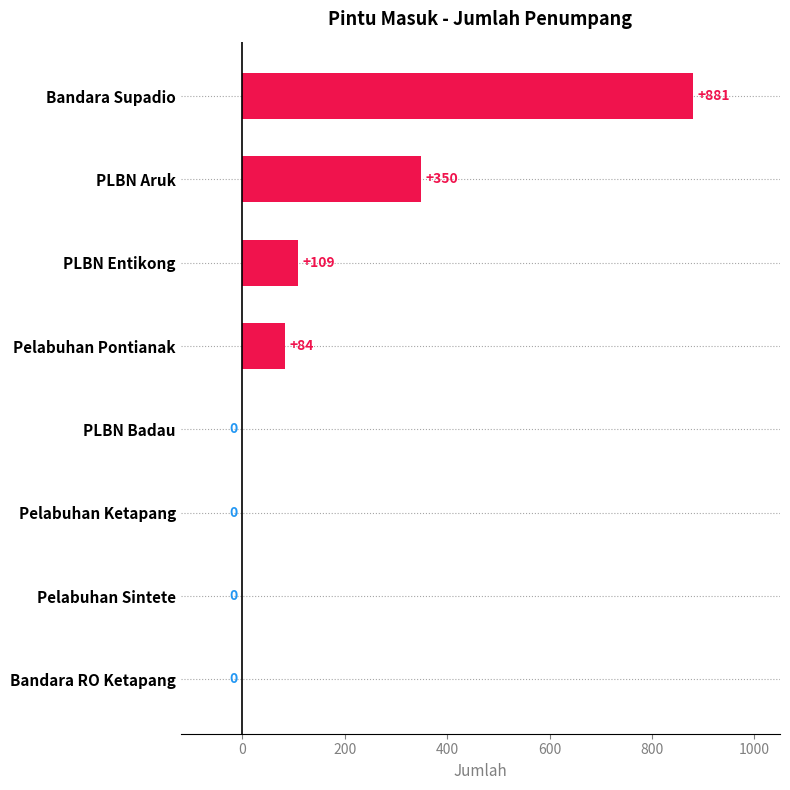

Between Bandara Supadio and Bandara RO Ketapang, which is larger?

Bandara Supadio